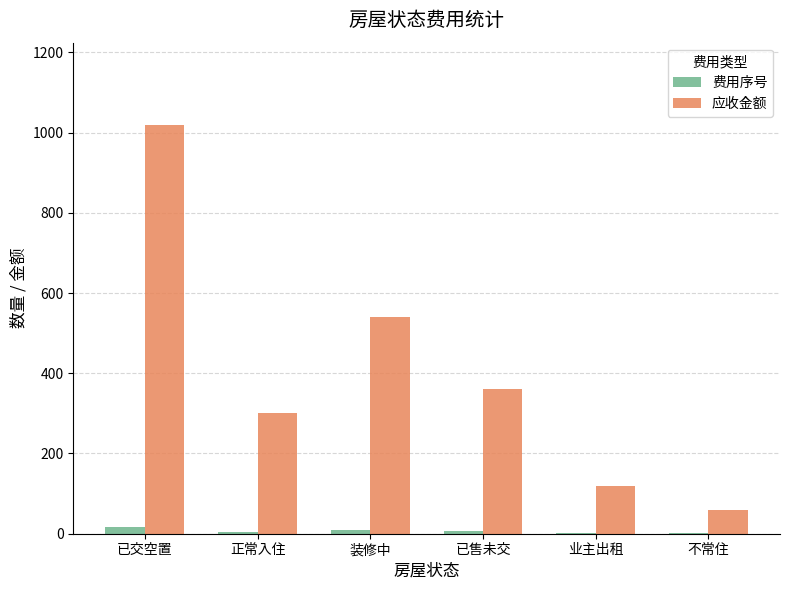

Between 已售未交 and 业主出租, which series saw the biggest shift?

应收金额